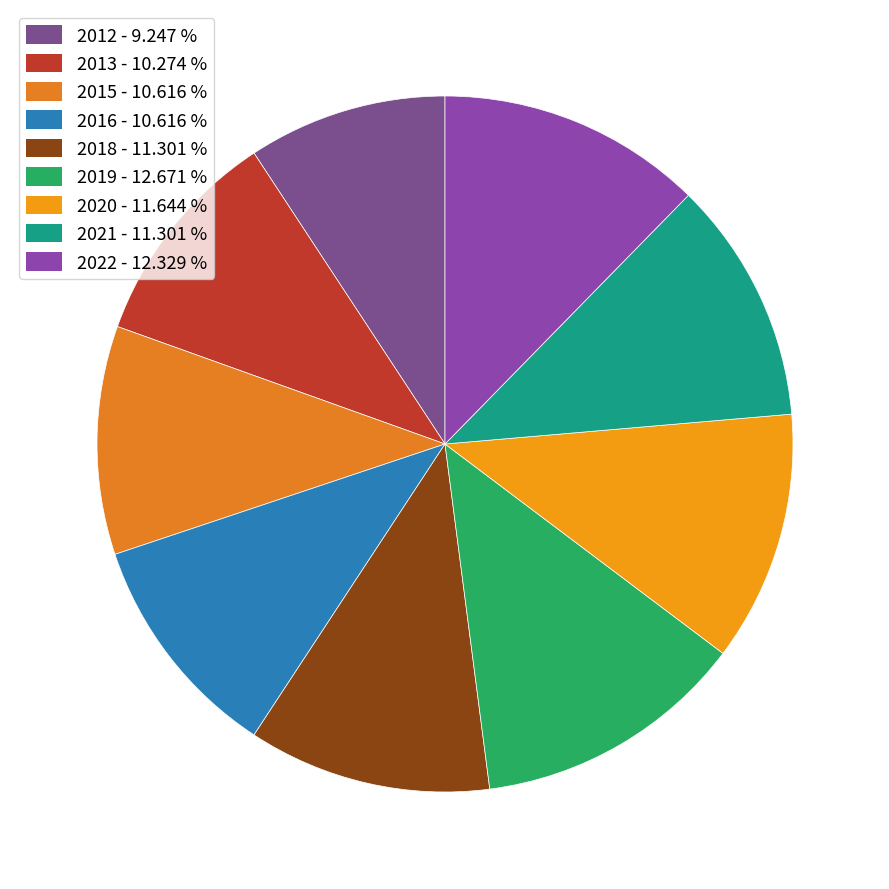

How many segments does this pie chart have?

9